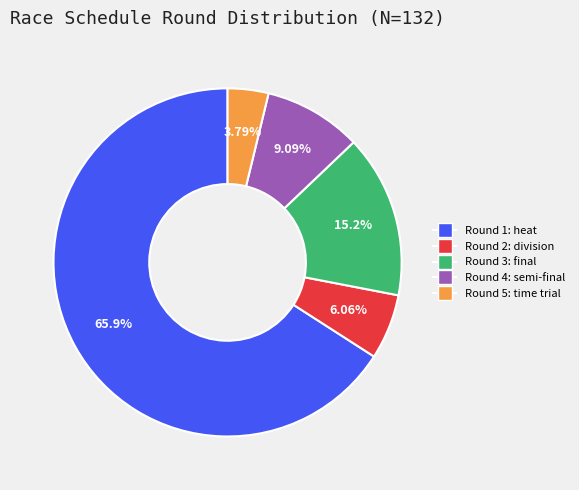

How many segments does this pie chart have?

5